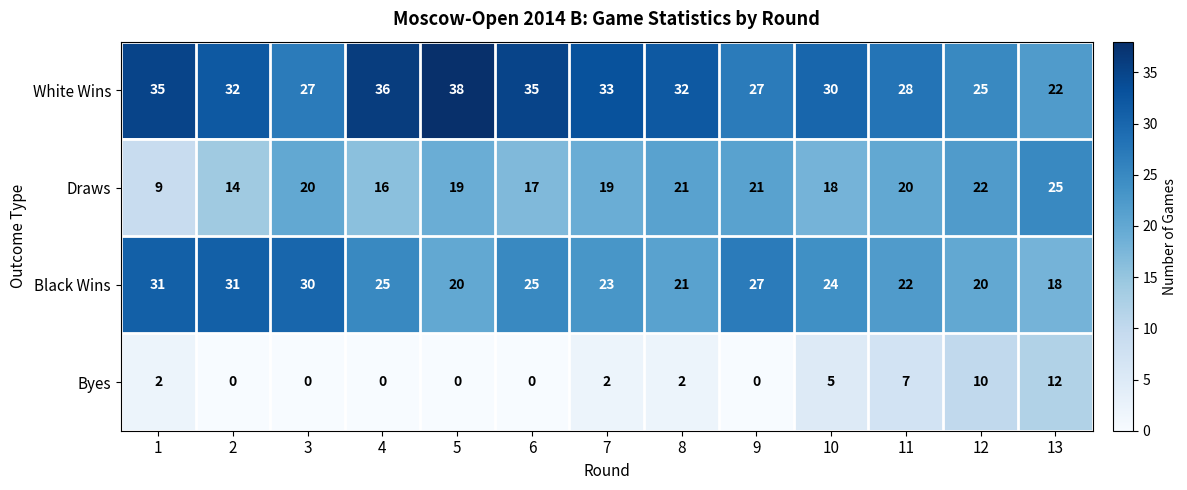

True or false: Draws has a value of 14 at 9.

False